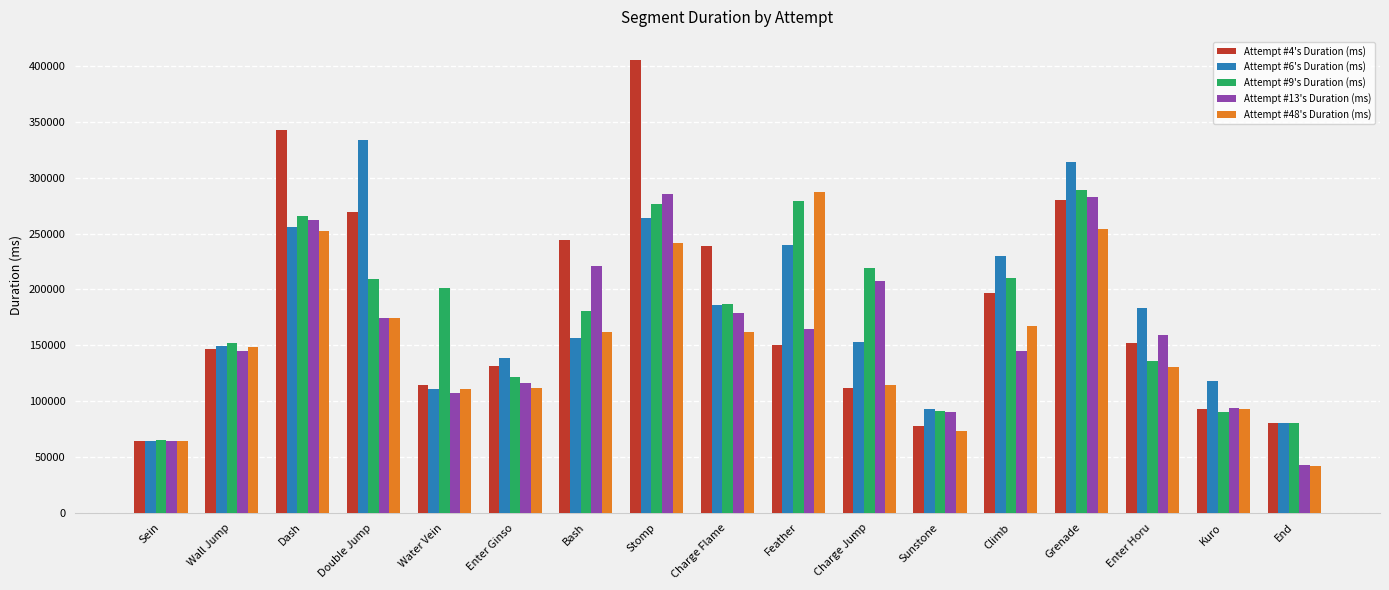

What position from the left is Water Vein?

5